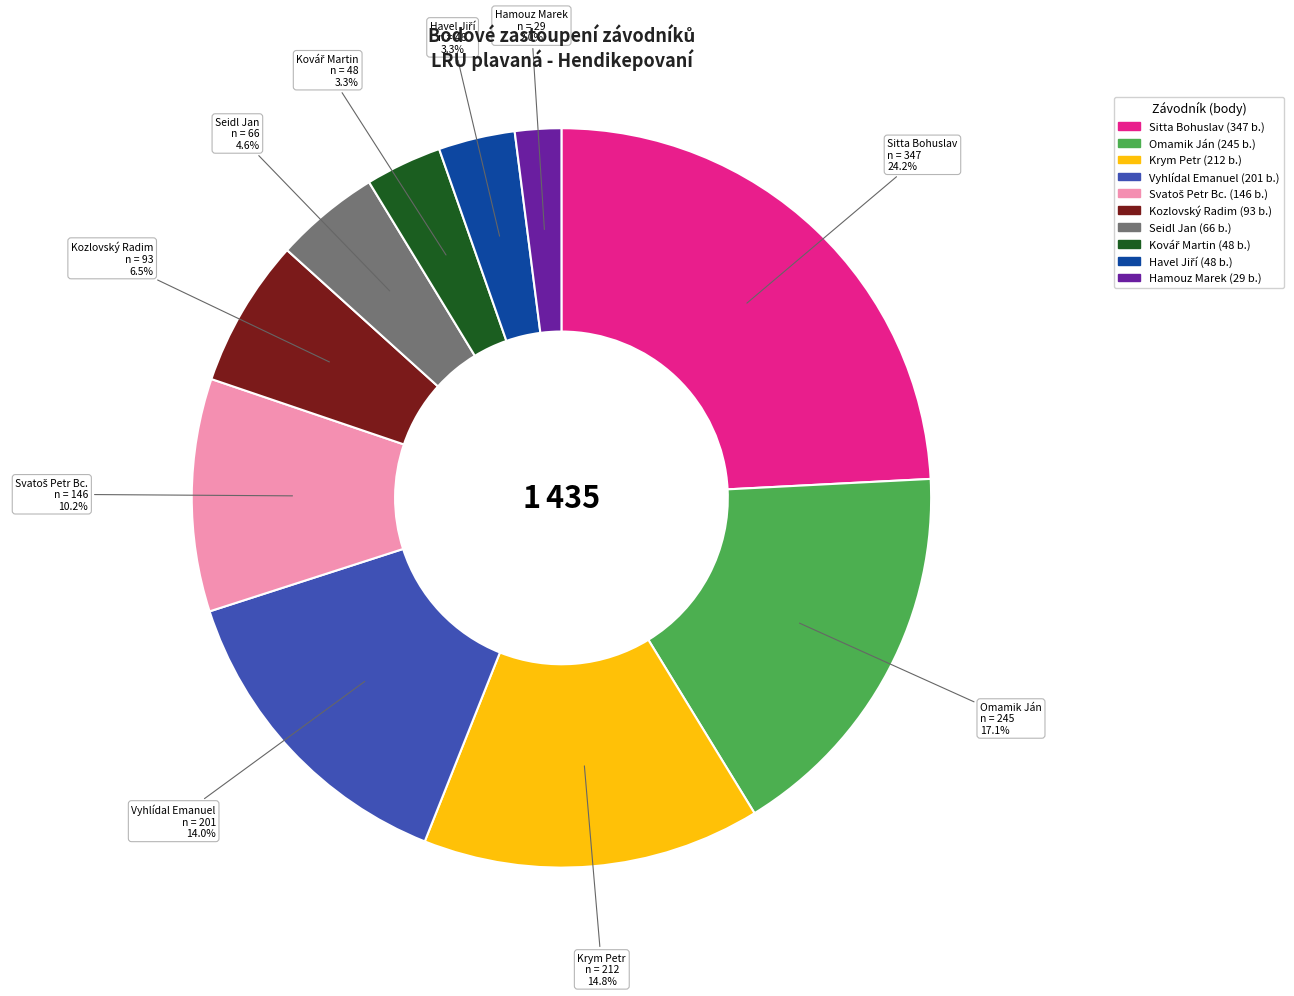

What percentage is the Omamik Ján slice, to the nearest percent?

17%